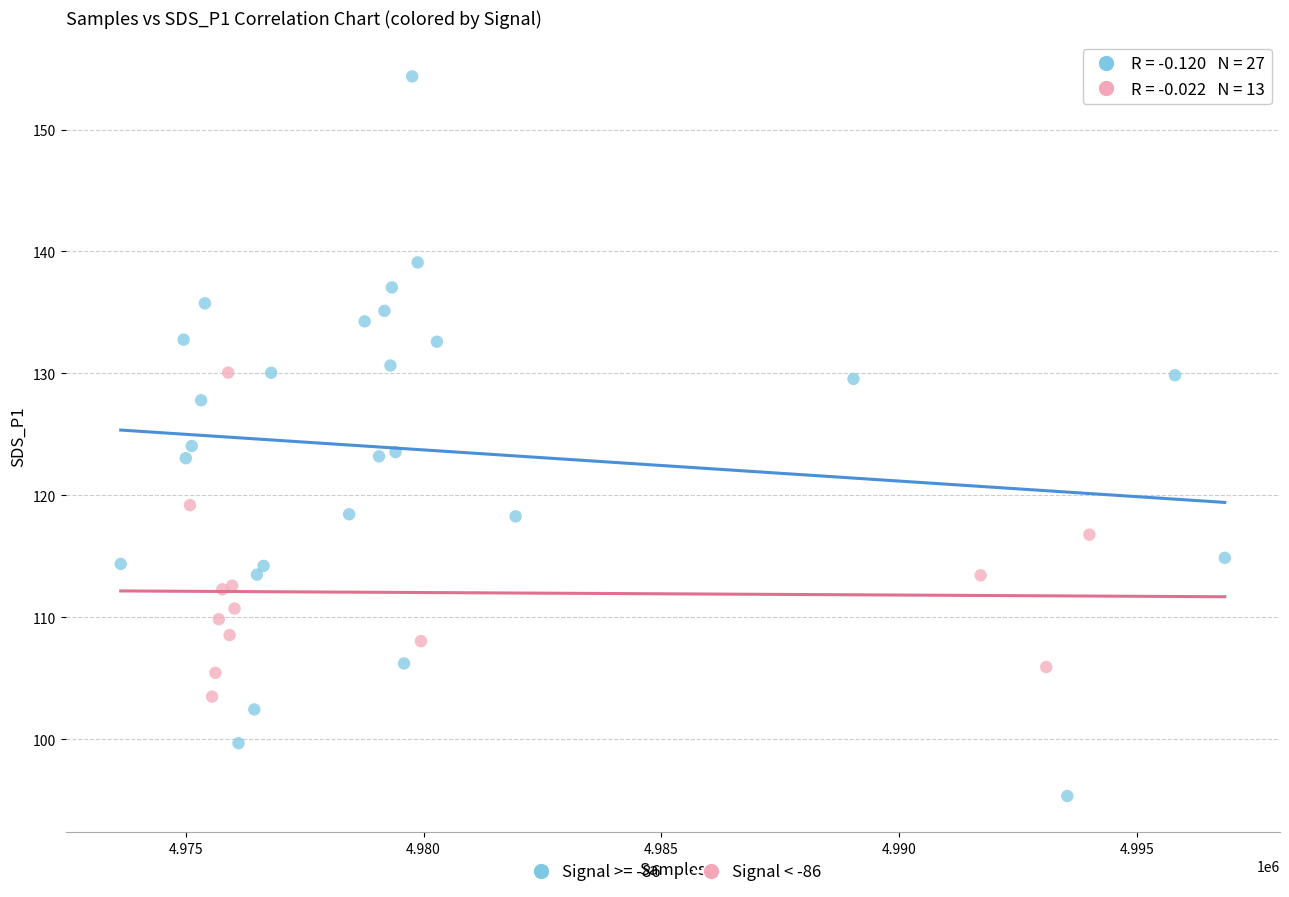

Which series contains the highest Y value?

Signal >= -86